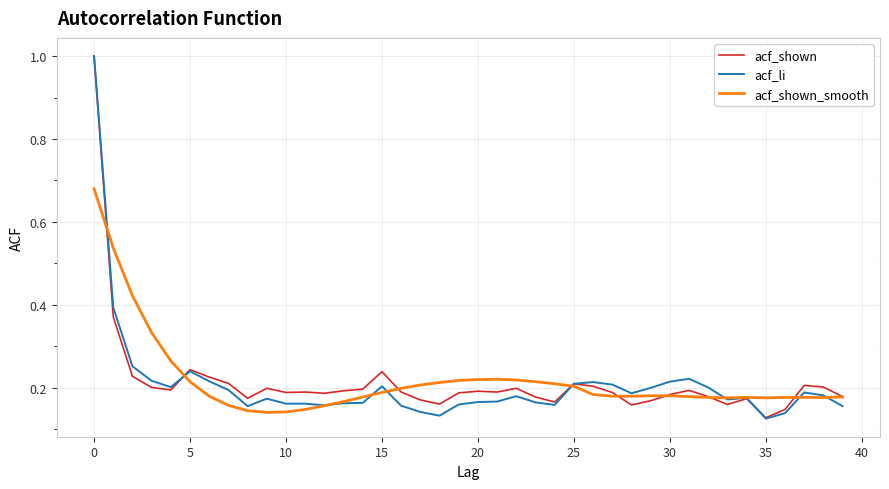

What is the greatest value displayed?

1.0